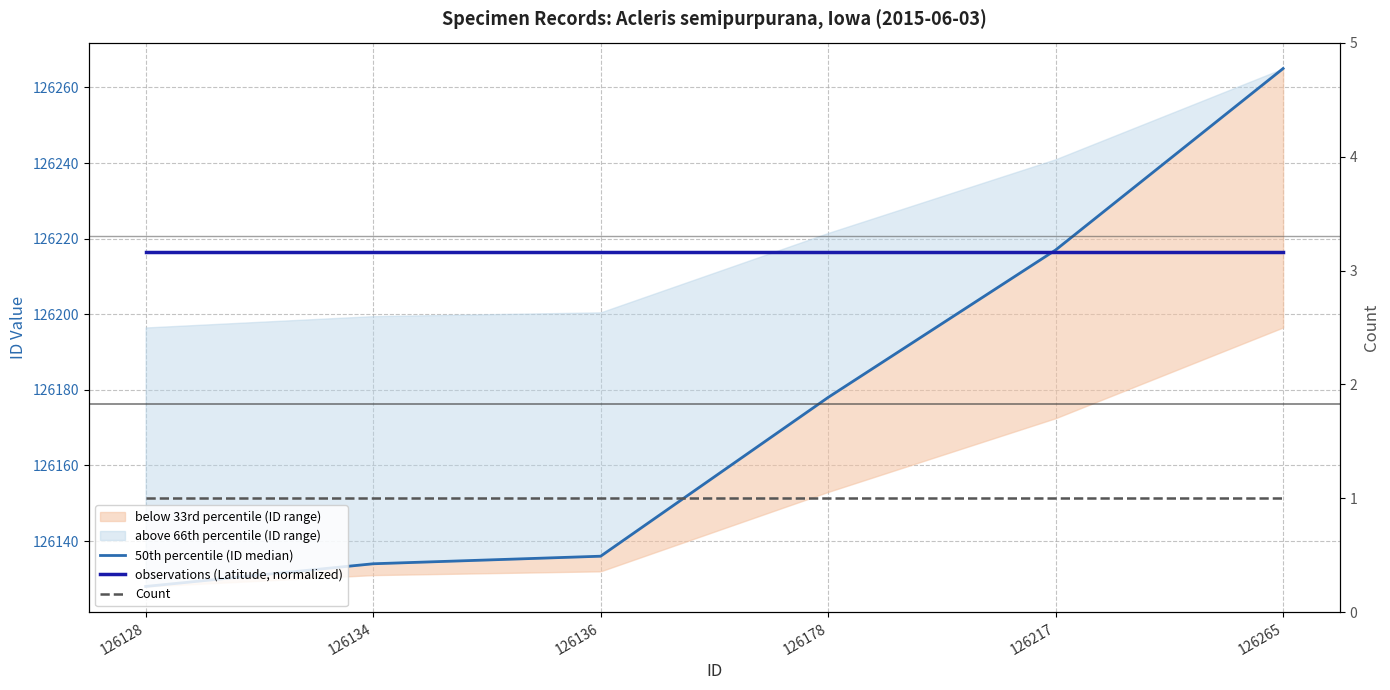

Which series changed the most between 126178 and 126217?

50th percentile (ID median)